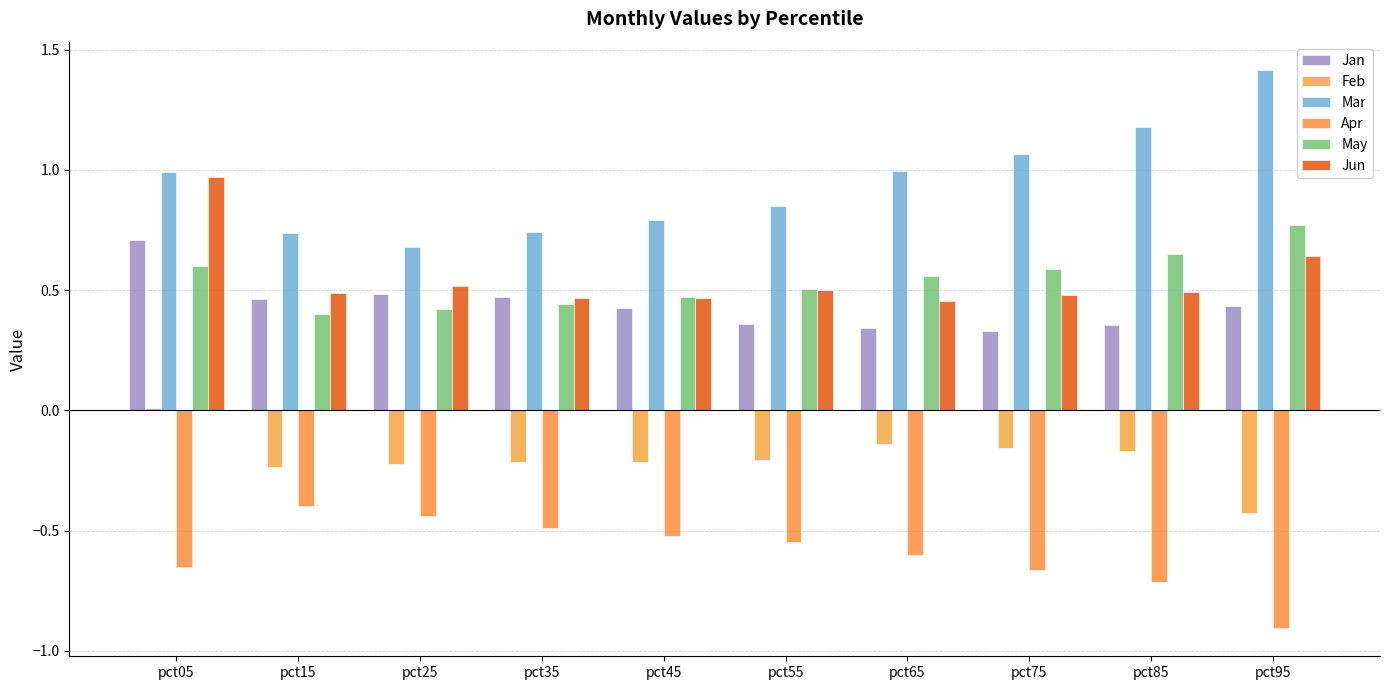

What is the sum of the Mar values at pct95 and pct75?

2.5